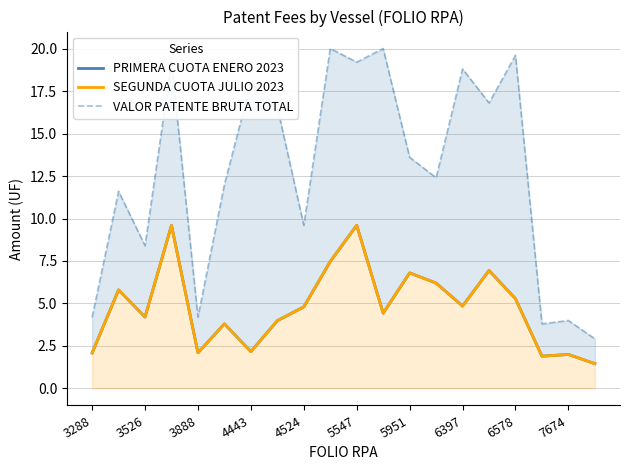

True or false: PRIMERA CUOTA ENERO 2023 and SEGUNDA CUOTA JULIO 2023 cross at least once.

False